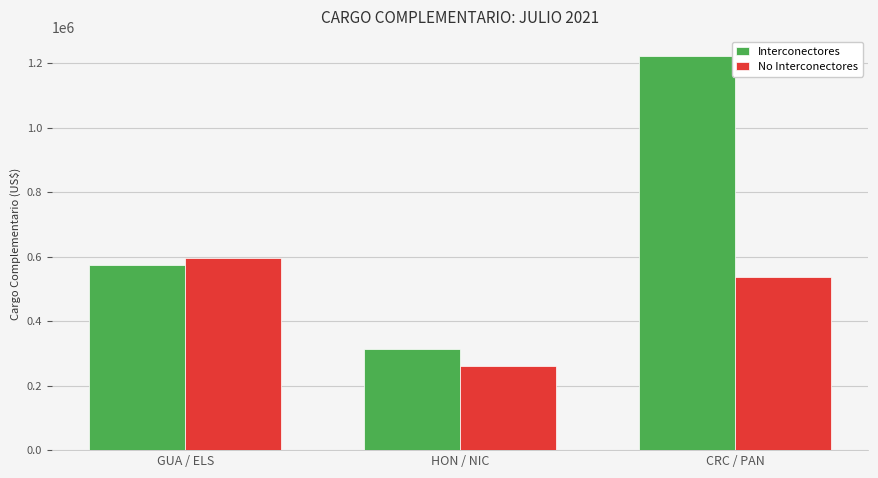

What is the smallest value displayed?

259756.0